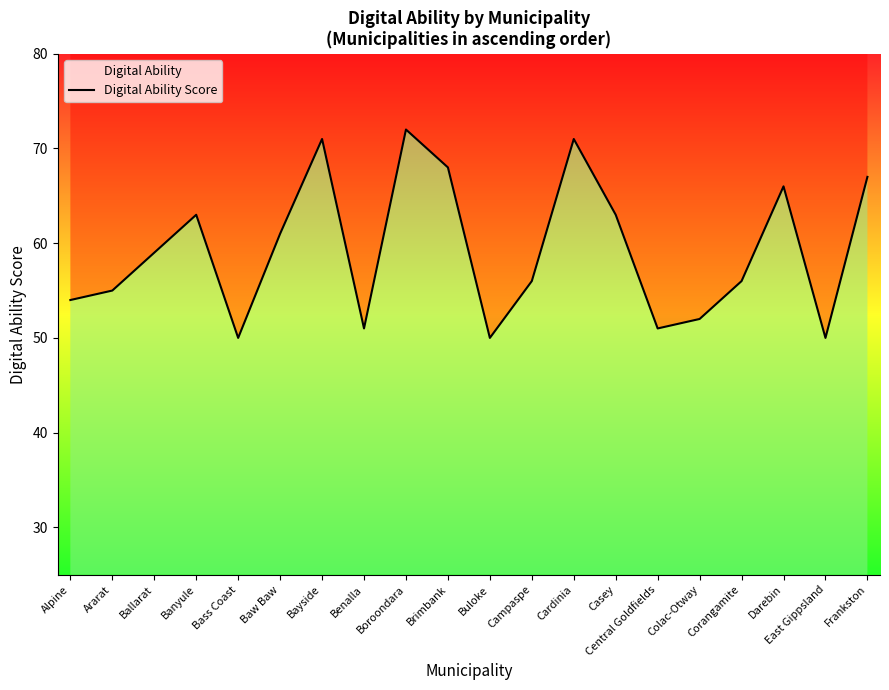

What position from the left is Boroondara?

9